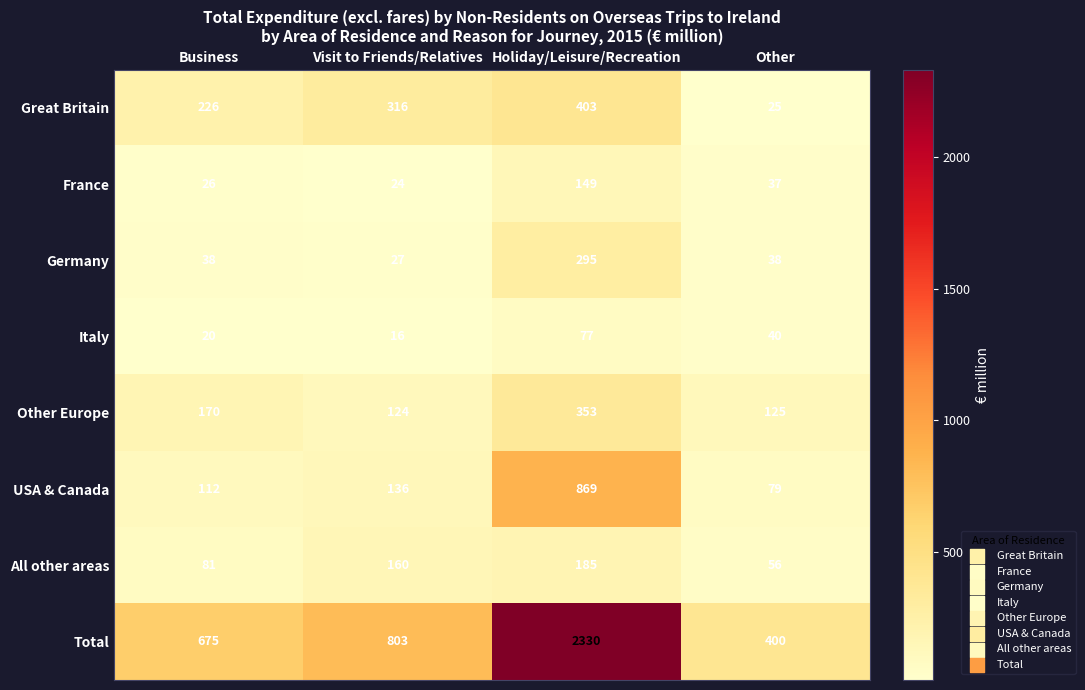

At which category is the sum across all series the highest?

Holiday/Leisure/Recreation